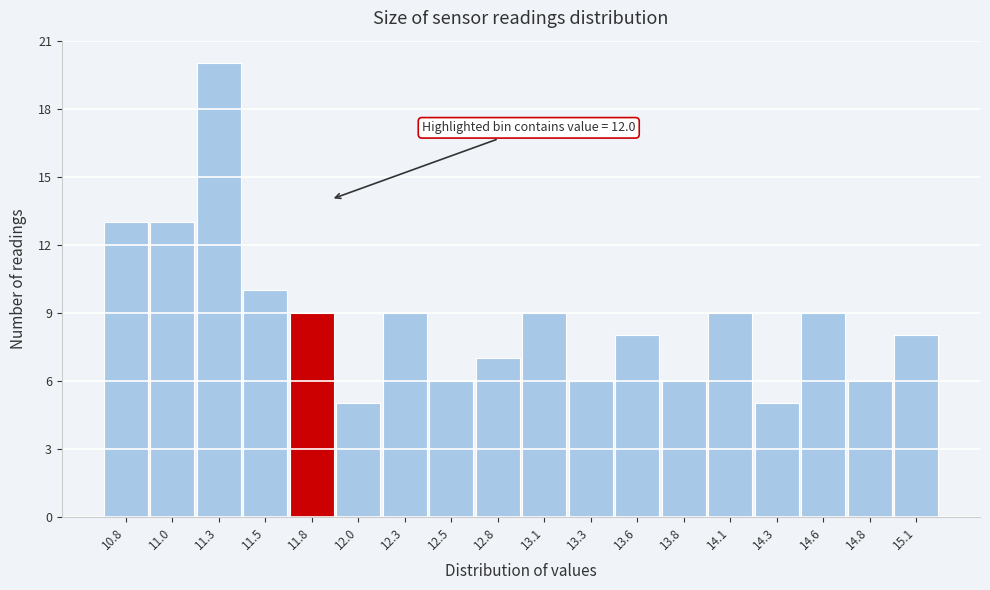

Reading right to left, what are all the values shown in this chart?

8	6	9	5	9	6	8	6	9	7	6	9	5	9	10	20	13	13